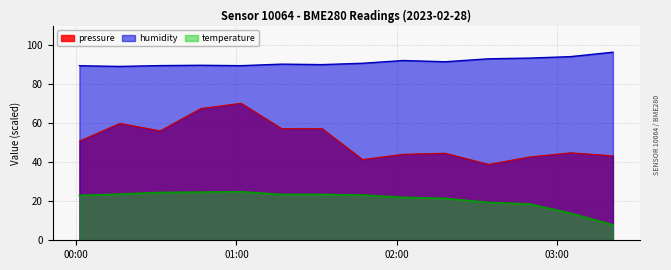

List the labels in order of pressure value, largest first.

2023-02-28T01:01:47, 2023-02-28T00:46:39, 2023-02-28T00:16:23, 2023-02-28T01:16:56, 2023-02-28T01:32:06, 2023-02-28T00:31:31, 2023-02-28T00:01:14, 2023-02-28T03:05:05, 2023-02-28T02:18:08, 2023-02-28T02:02:30, 2023-02-28T03:20:56, 2023-02-28T02:49:47, 2023-02-28T01:47:14, 2023-02-28T02:34:24